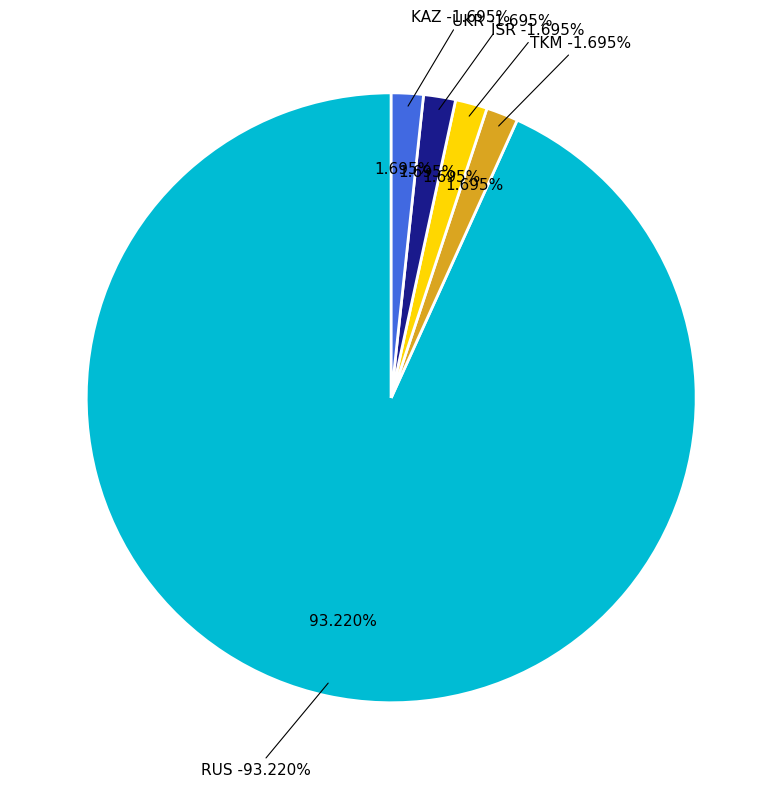

Combined, what portion of the pie is KAZ and TKM?

3.4%